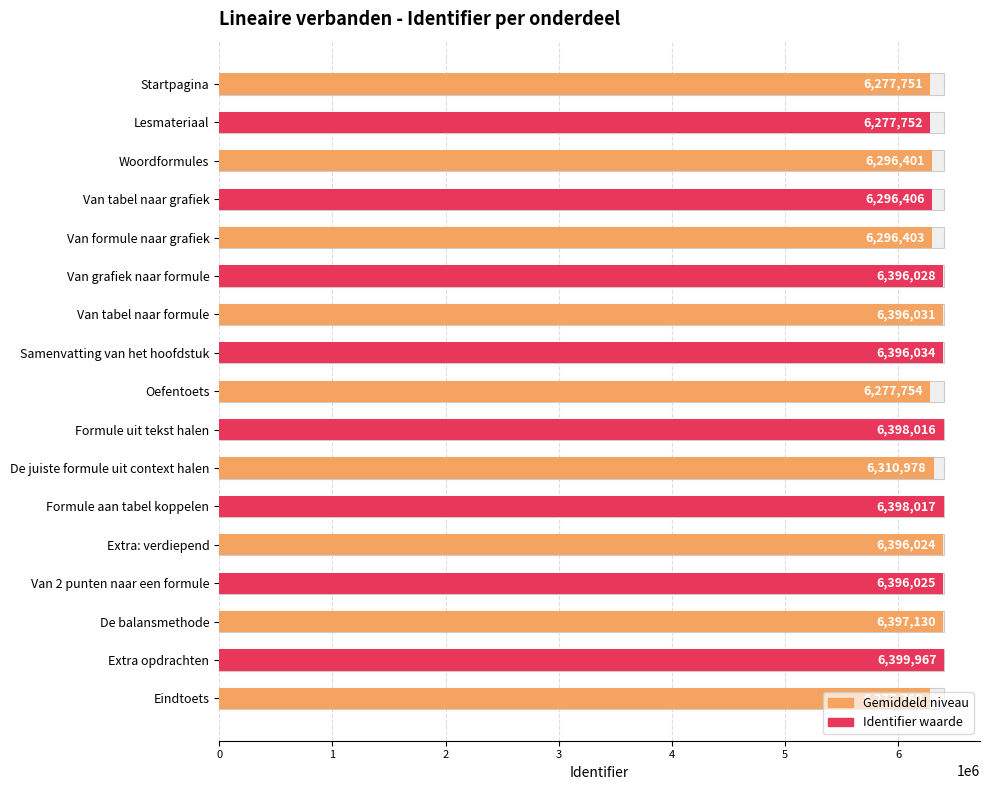

What is the value of the 9th bar from the left?

6277754